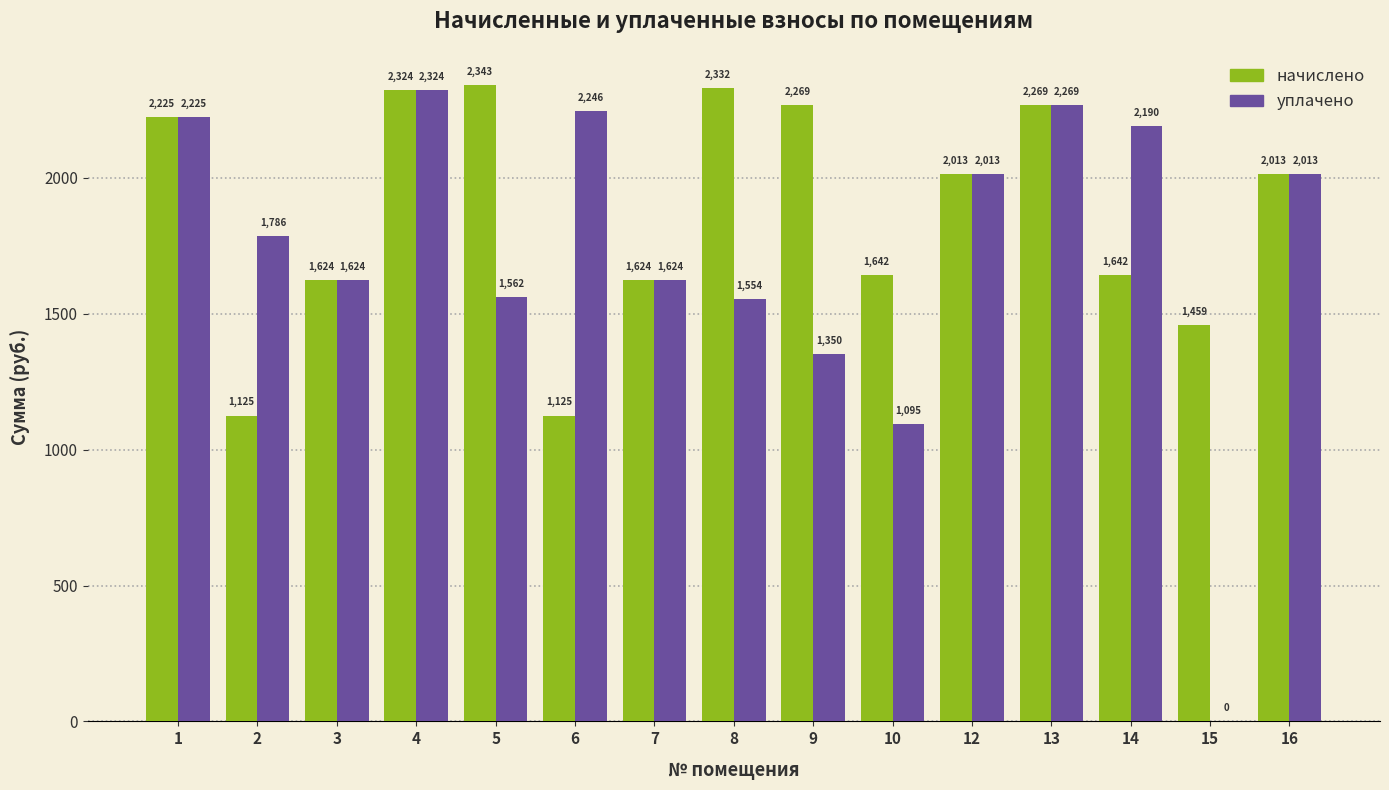

At which label does начислено reach its peak?

5